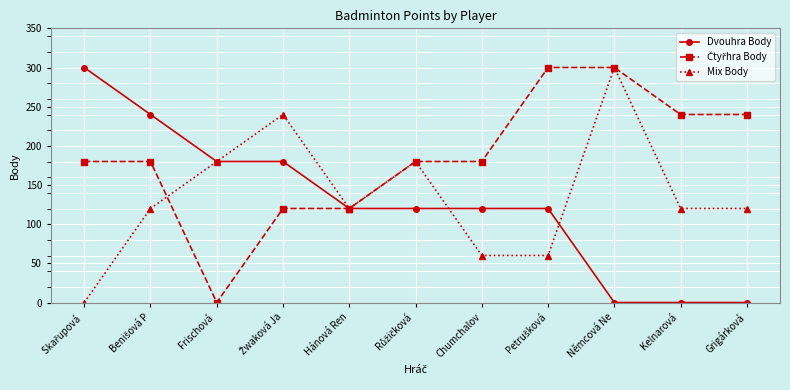

What is the greatest value displayed?

300